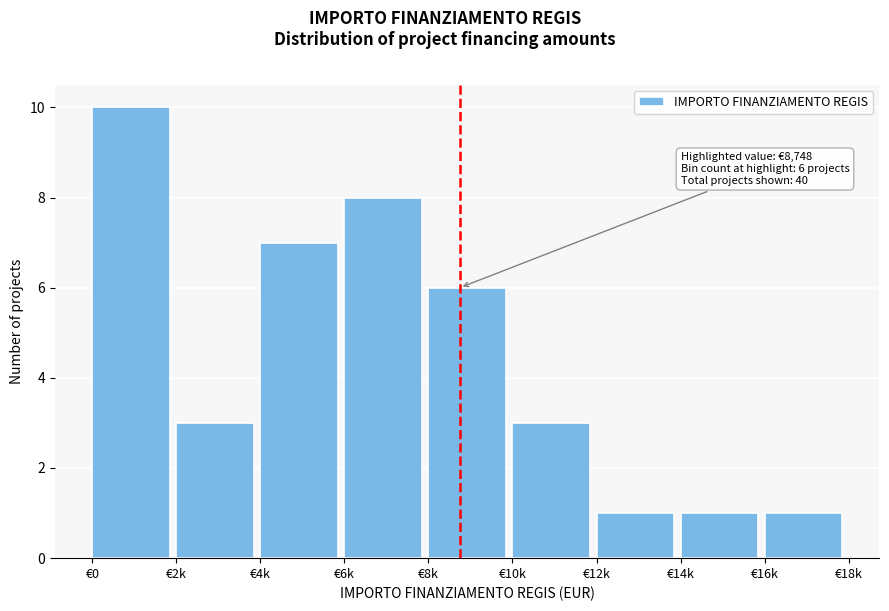

Reading left to right, extract all data points from this chart.

10	3	7	8	6	3	1	1	1